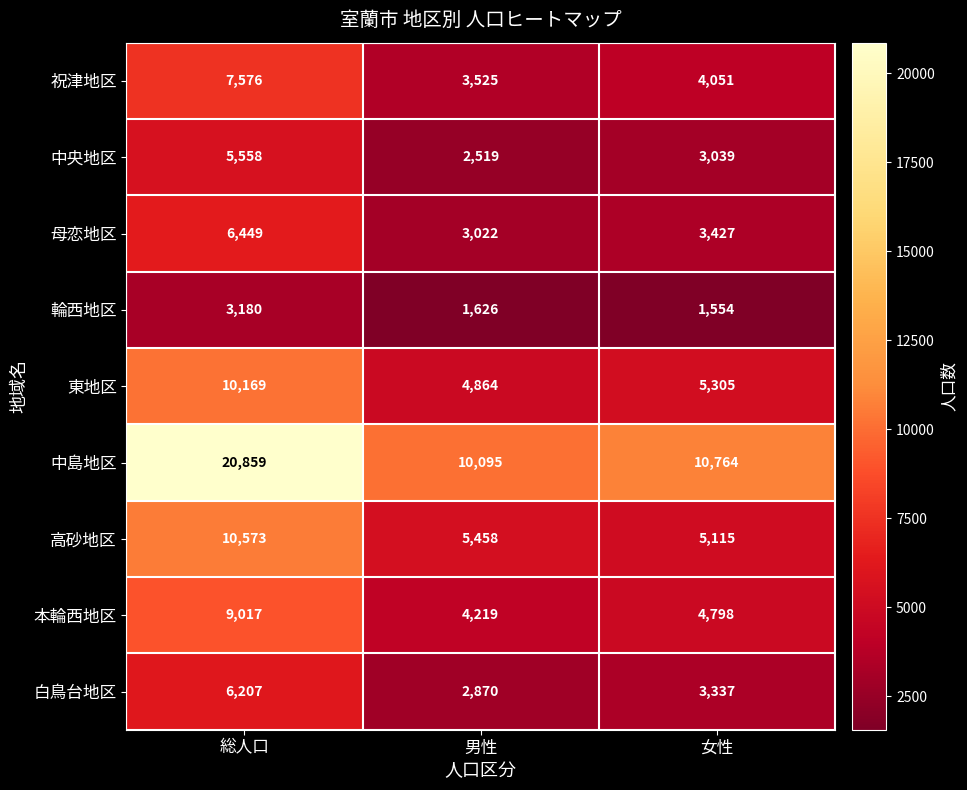

True or false: 輪西地区 has a value of 3180 at 総人口.

True